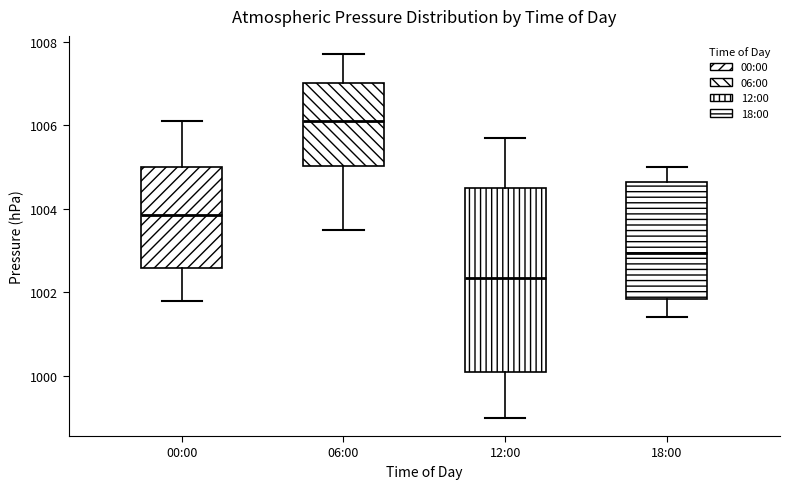

Reading left to right, transcribe this box plot: for each box, give where its median line is, the range the box spans, and where its two whiskers end, as read against the y-axis. The values are not printed on the chart, so give them approximately, as read against the axis.

00:00: median 1003.8, box 1002.6 to 1005.0, whiskers 1001.8 to 1006.2
06:00: median 1006.2, box 1005.0 to 1007.0, whiskers 1003.6 to 1007.8
12:00: median 1002.4, box 1000.2 to 1004.6, whiskers 999.0 to 1005.8
18:00: median 1003.0, box 1001.8 to 1004.6, whiskers 1001.4 to 1005.0